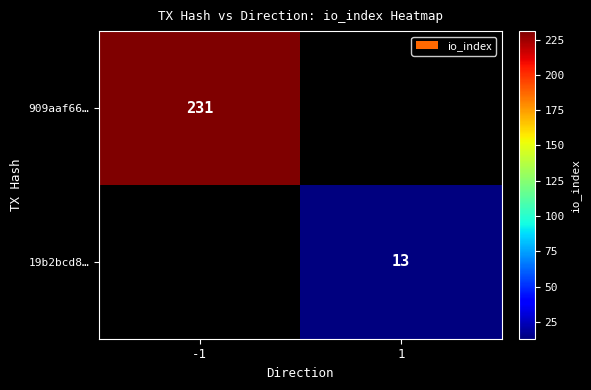

The 19b2bcd8… series shows 23.0 at 1. True or false?

False